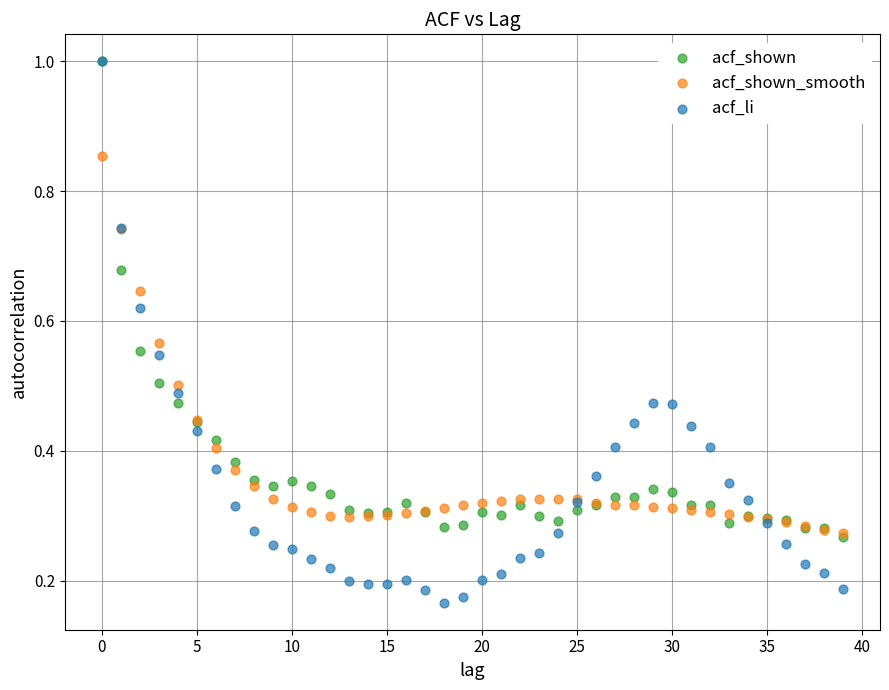

Which series contains the lowest Y value?

acf_li